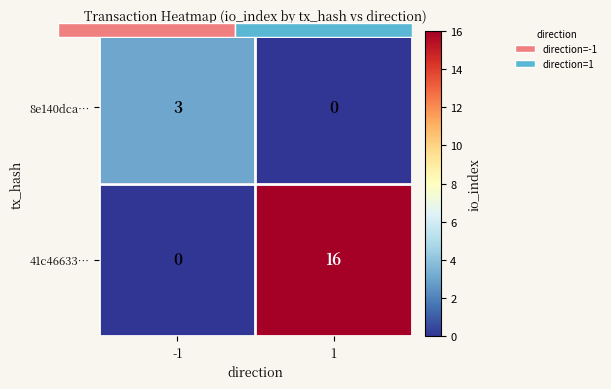

At which category is the sum across all series the highest?

1